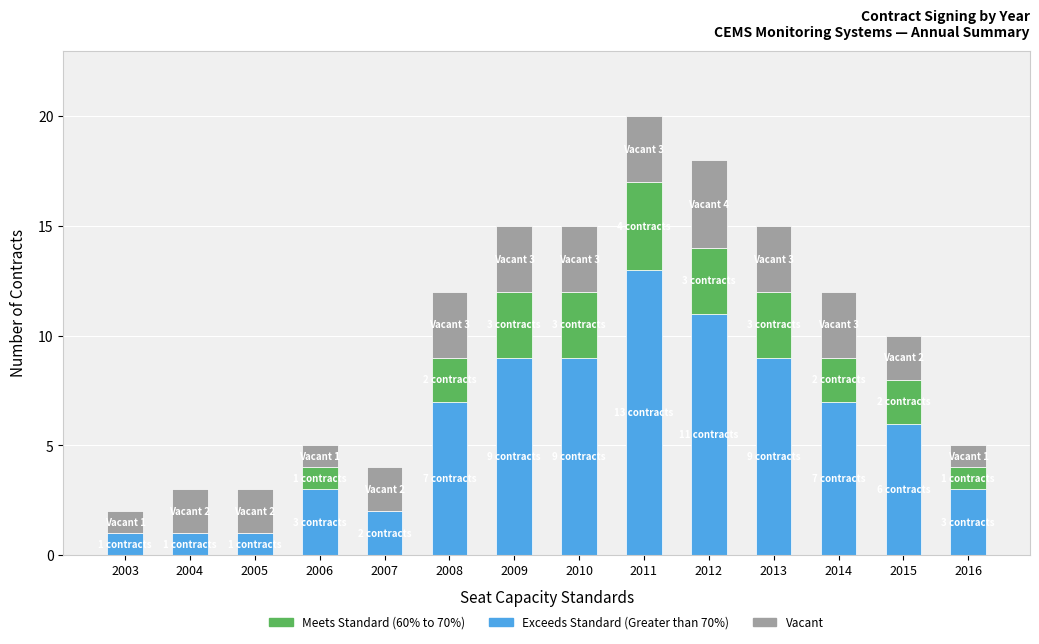

What are all the series names shown in the legend?

Meets Standard (60% to 70%), Exceeds Standard (Greater than 70%), Vacant